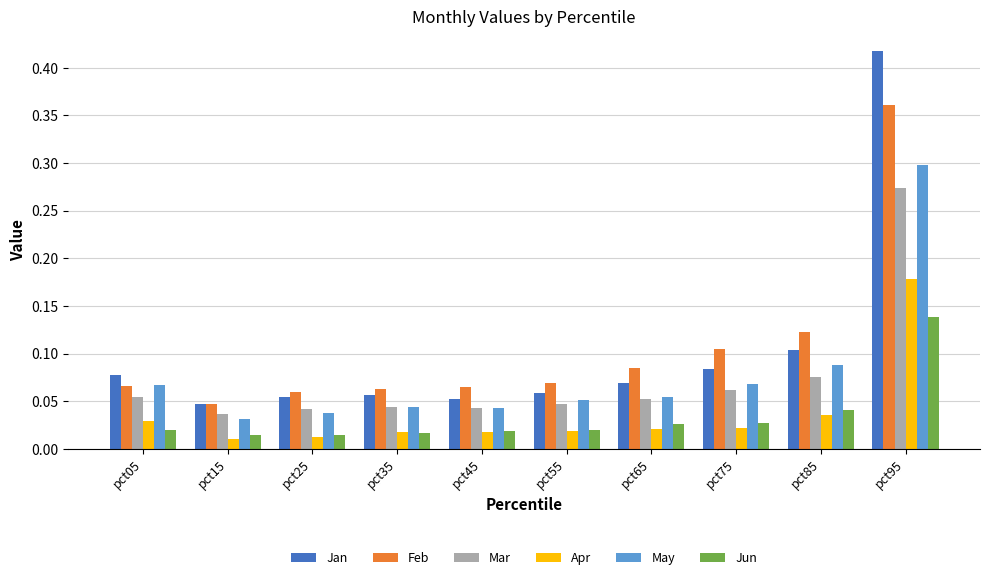

At which category is the sum across all series the highest?

pct95